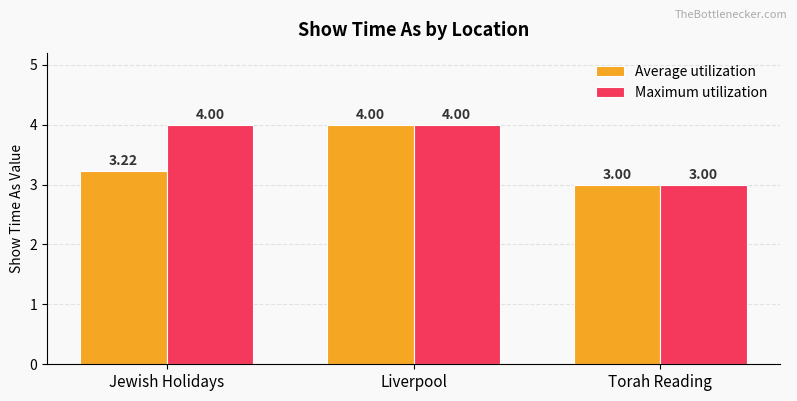

What is the difference between the second highest and minimum values in the Average utilization series?

0.2